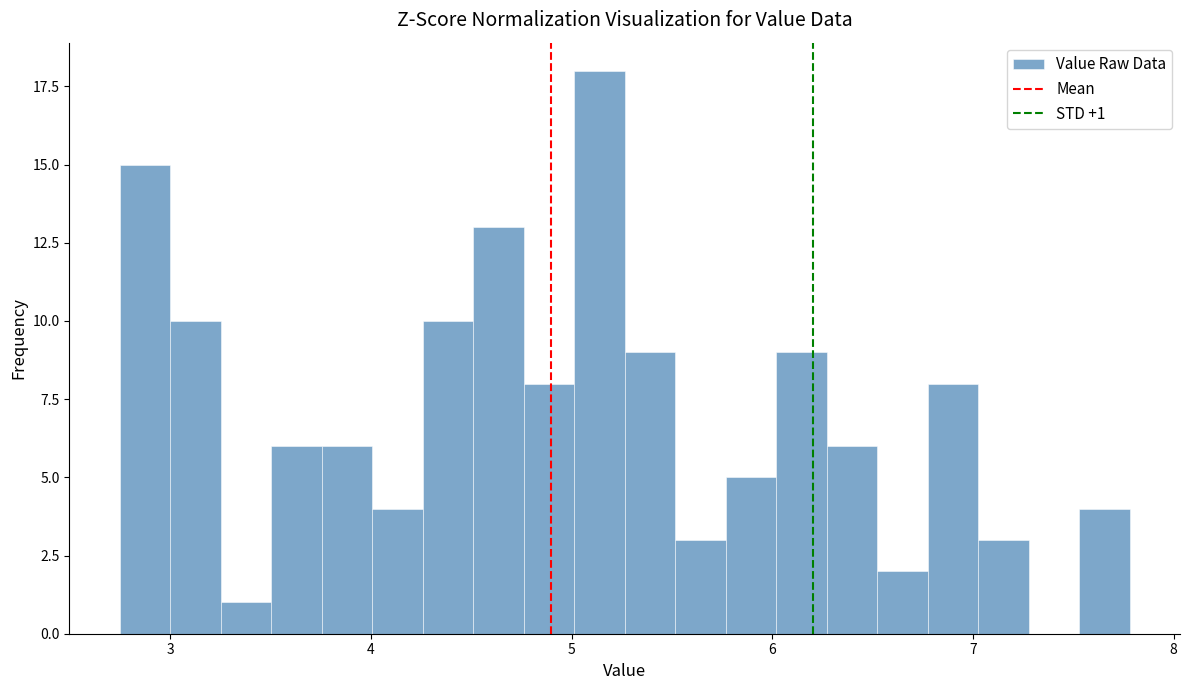

Around what value on the x-axis is the tallest bar? Give the approximate position of its centre, as read against the axis.

5.1